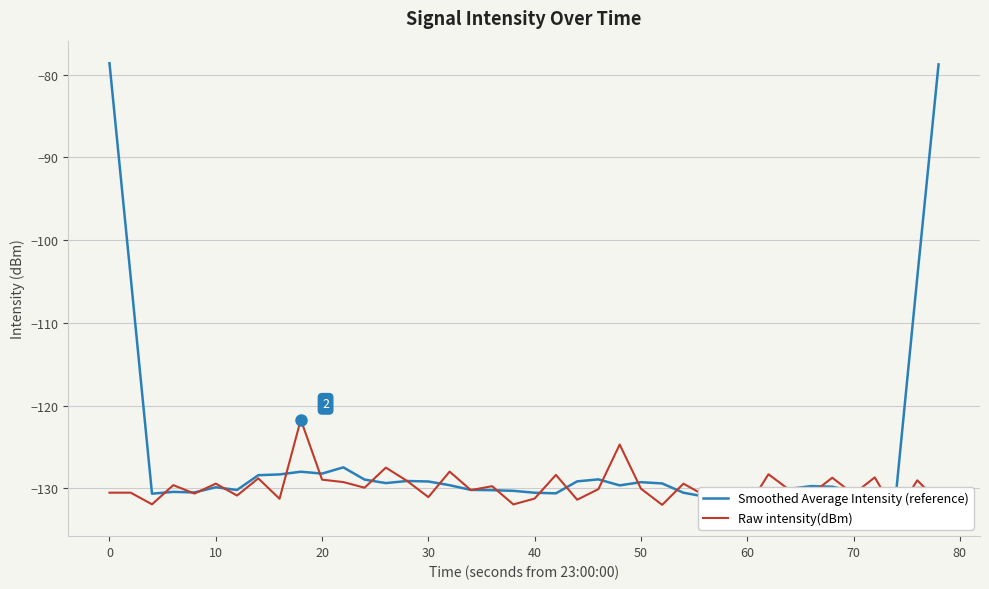

Which series has the widest spread of values?

Smoothed Average Intensity (reference)